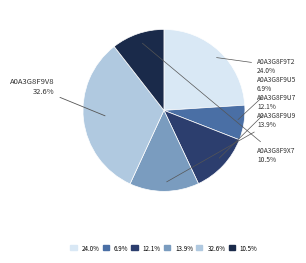

Does A0A3G8F9T2 represent more than half of the total?

No